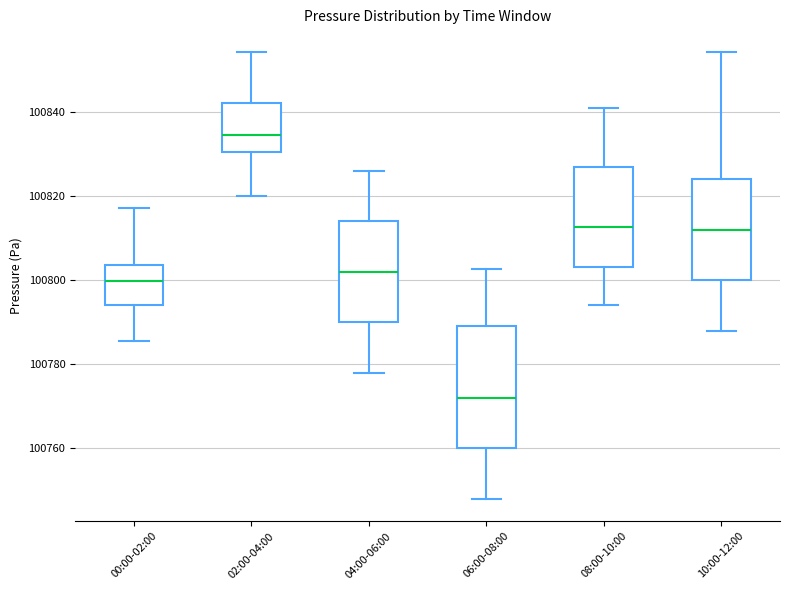

Reading left to right, read every box against the y-axis: the position of its median line, the range the box covers, and the ends of its whiskers. The values are not printed on the chart, so give them approximately, as read against the axis.

00:00-02:00: median 100800, box 100794 to 100804, whiskers 100786 to 100818
02:00-04:00: median 100834, box 100830 to 100842, whiskers 100820 to 100854
04:00-06:00: median 100802, box 100790 to 100814, whiskers 100778 to 100826
06:00-08:00: median 100772, box 100760 to 100790, whiskers 100748 to 100802
08:00-10:00: median 100812, box 100804 to 100826, whiskers 100794 to 100840
10:00-12:00: median 100812, box 100800 to 100824, whiskers 100788 to 100854